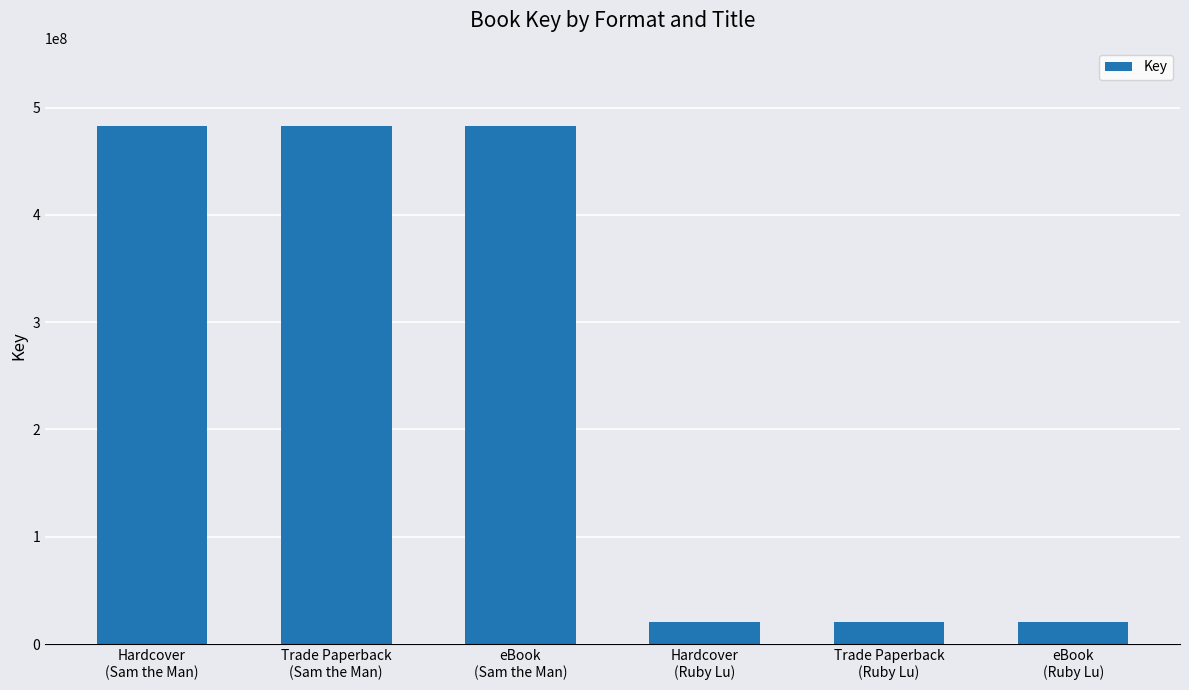

What is the label of the 4th bar from the right?

eBook
(Sam the Man)